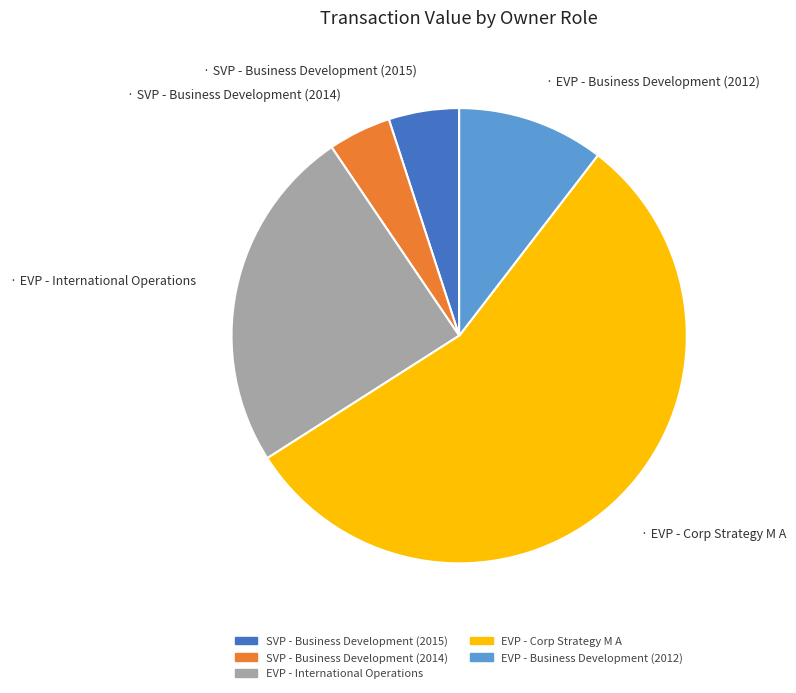

Which category accounts for the majority?

EVP - Corp Strategy M A